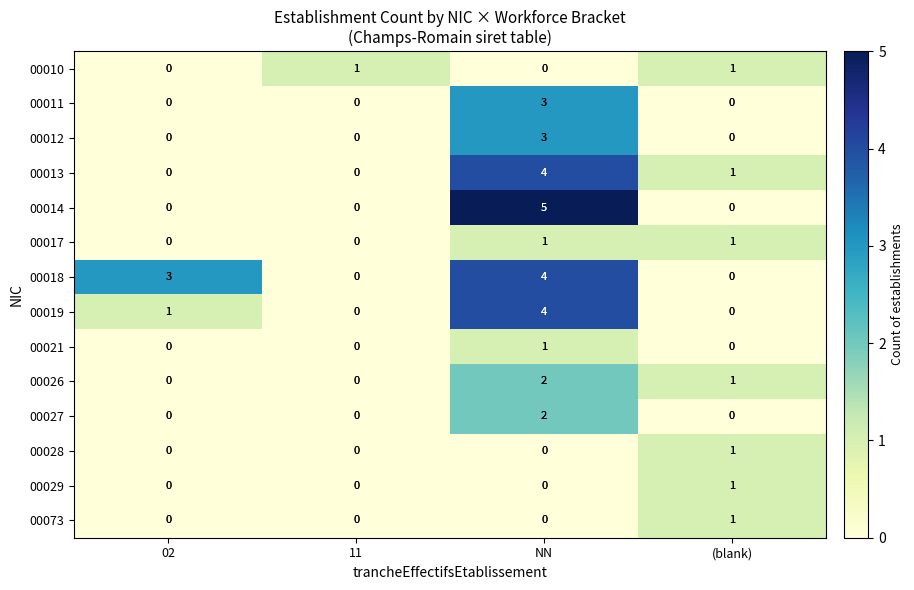

What is the difference between the maximum and second lowest values in the 00018 series?

4